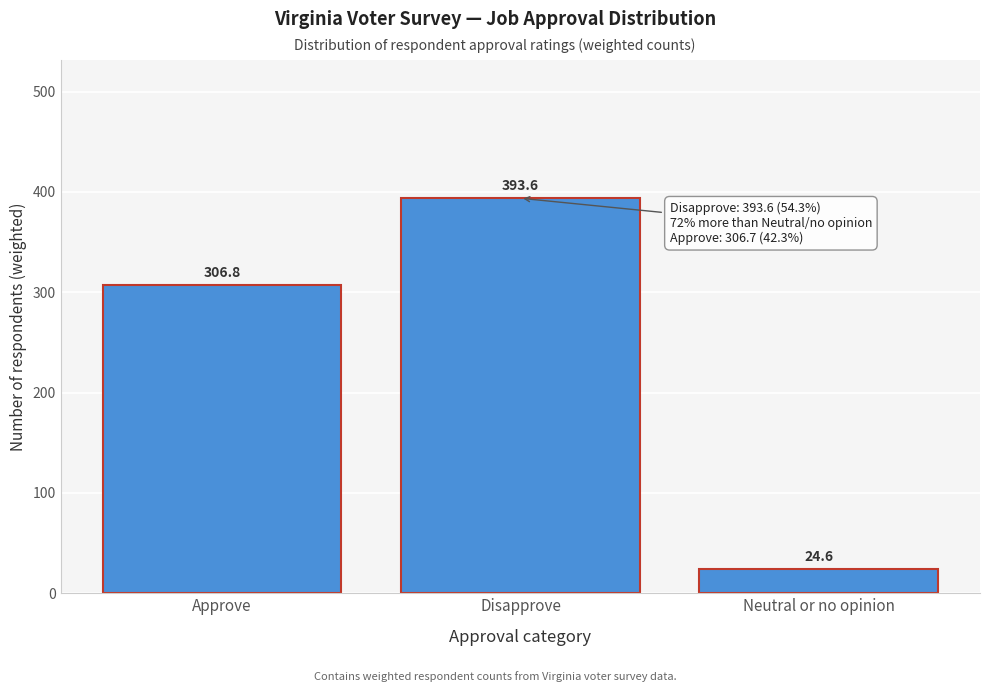

Reading left to right, what are all the values shown in this chart?

Approve=306.8	Disapprove=393.6	Neutral or no opinion=24.6